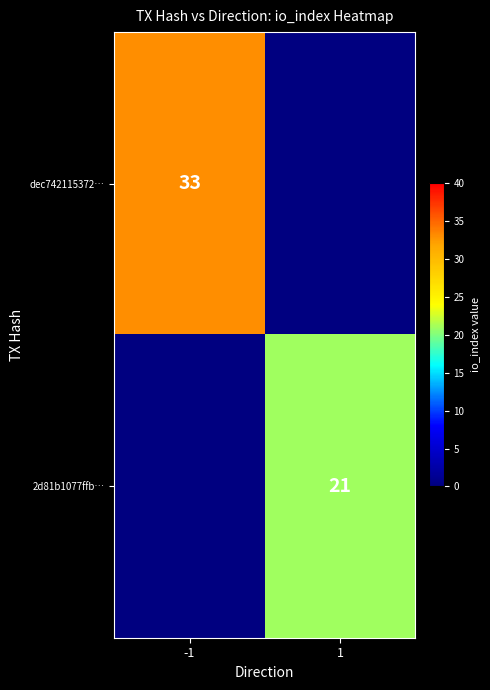

At which category does the chart reach its peak across all series?

-1